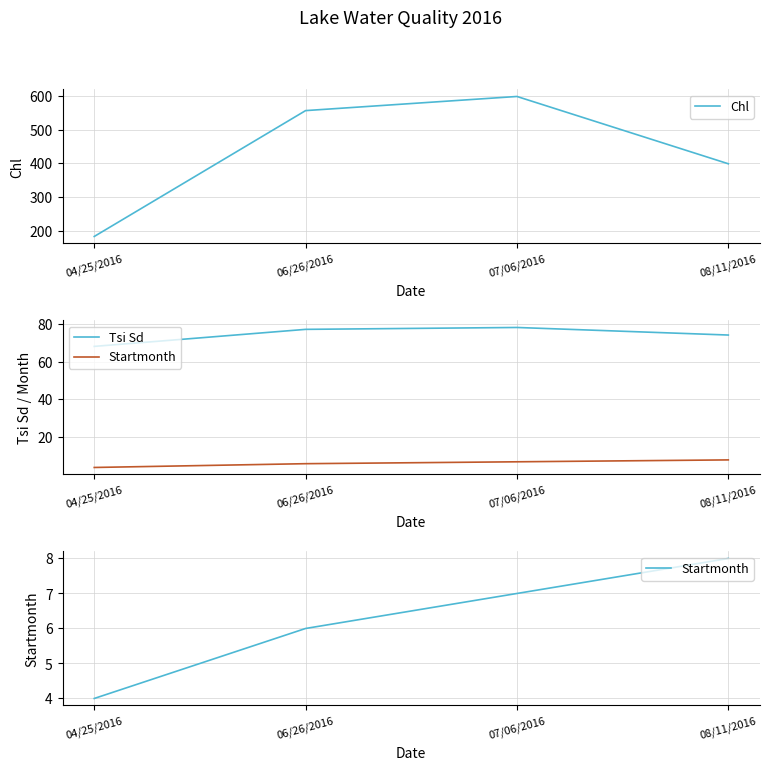

Reading left to right, list all the values displayed in this chart.

Chl: 04/25/2016=183	06/26/2016=557	07/06/2016=599	08/11/2016=399
Tsi Sd: 04/25/2016=68	06/26/2016=77	07/06/2016=78	08/11/2016=74
Startmonth: 04/25/2016=4	06/26/2016=6	07/06/2016=7	08/11/2016=8